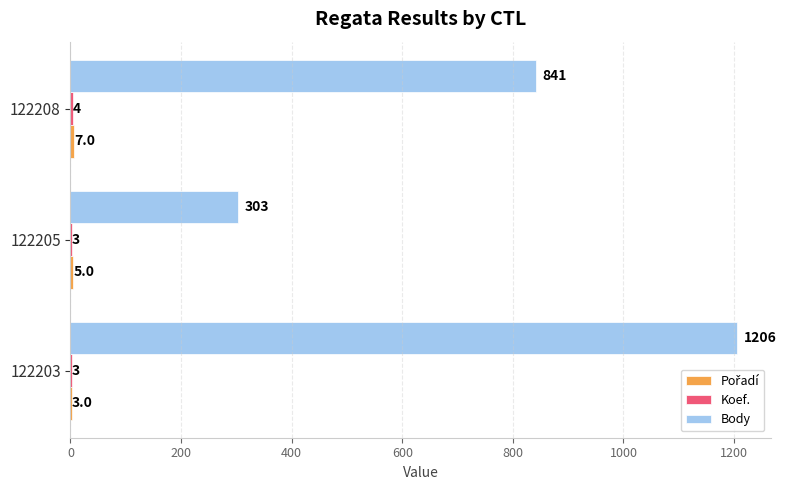

What is the maximum value shown in the chart?

1206